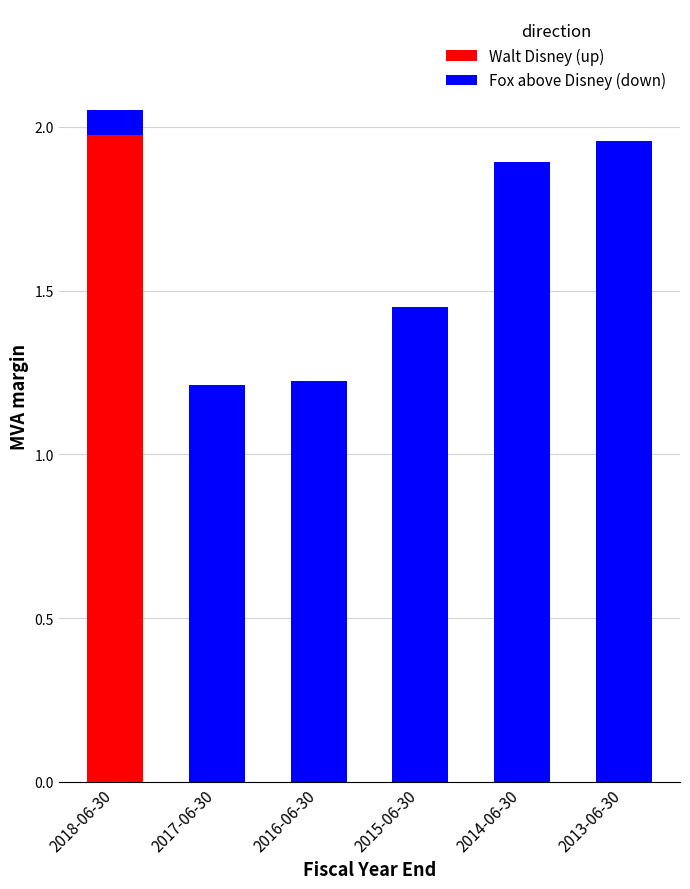

At which category is the sum across all series the highest?

2018-06-30